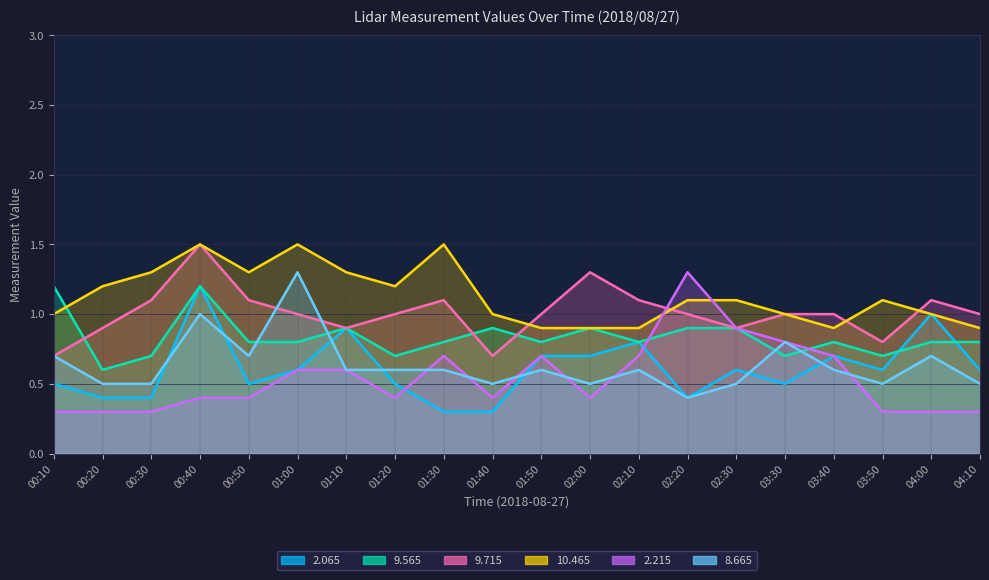

True or false: 2.065 has a value of 0.9 at 02:30.

False